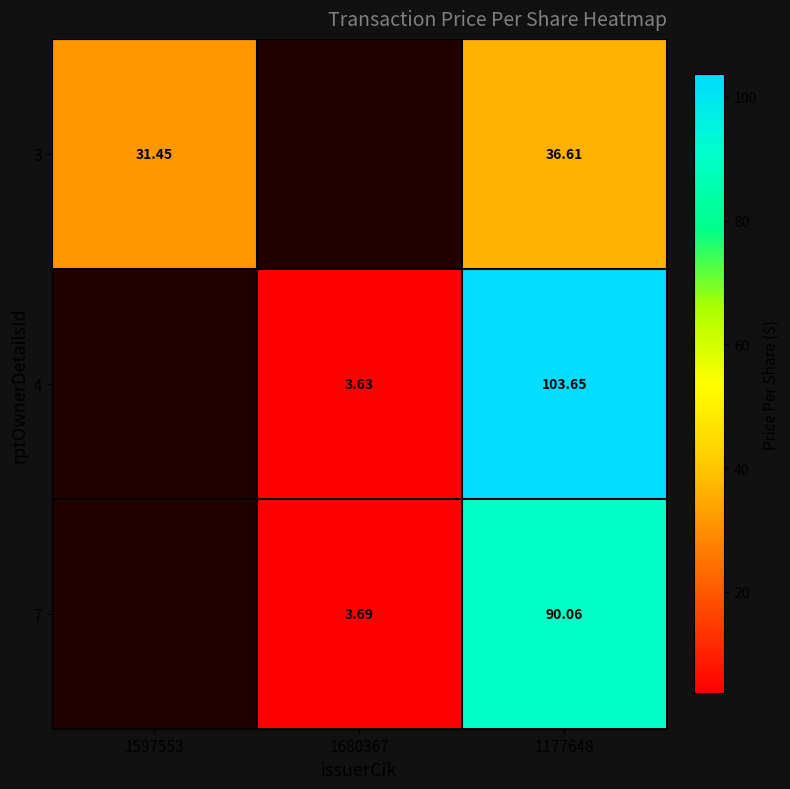

At how many categories does at least one series exceed 47?

1